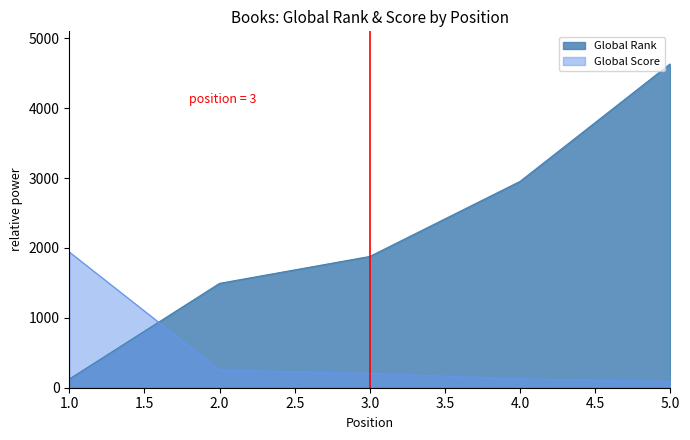

Which series has the largest total across all categories?

Global Rank